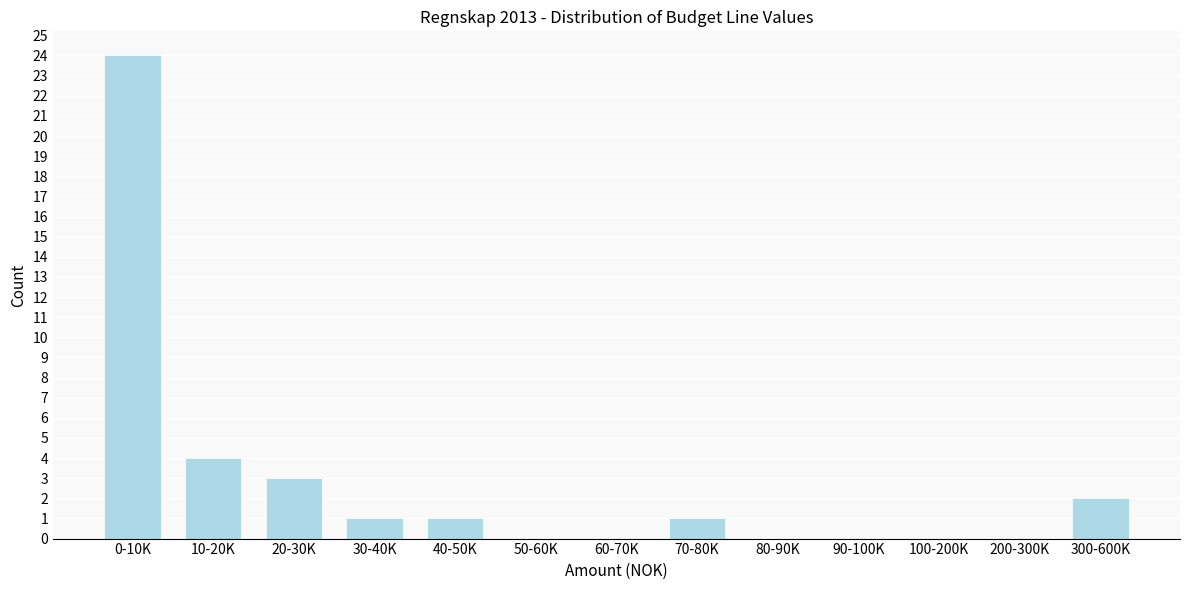

Reading left to right, transcribe all the data shown in this chart.

0-10K=24	10-20K=4	20-30K=3	30-40K=1	40-50K=1	50-60K=0	60-70K=0	70-80K=1	80-90K=0	90-100K=0	100-200K=0	200-300K=0	300-600K=2